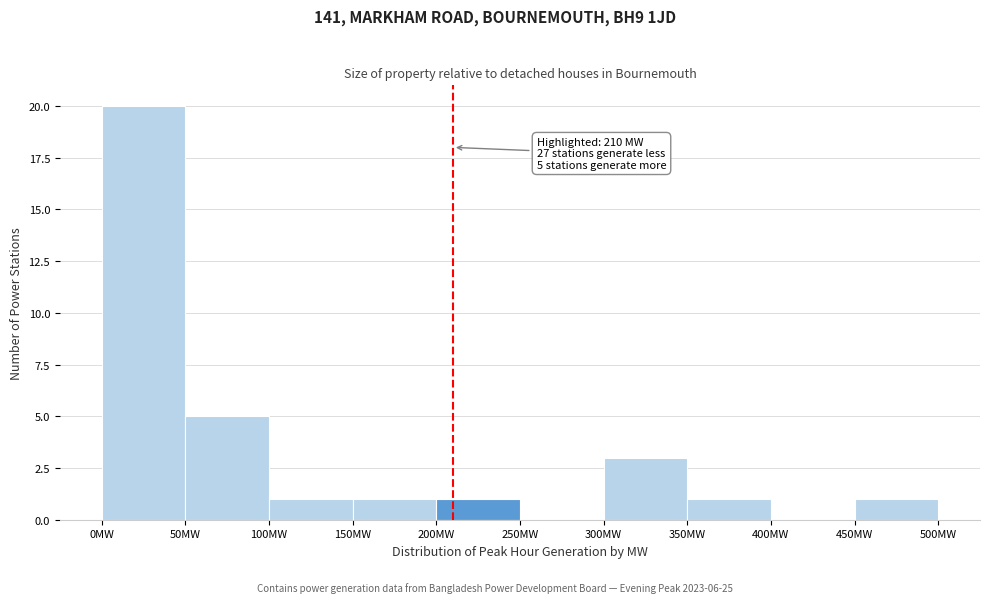

Which range on the x-axis has the tallest bar?

0 to 50